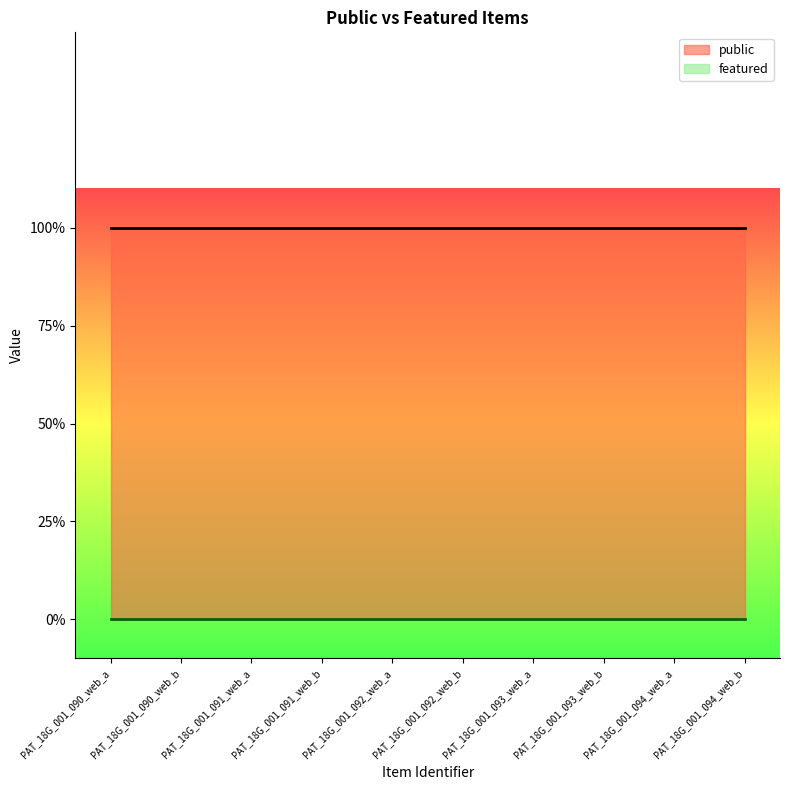

List the labels in order of public value, smallest first.

PAT_18G_001_090_web_a, PAT_18G_001_090_web_b, PAT_18G_001_091_web_a, PAT_18G_001_091_web_b, PAT_18G_001_092_web_a, PAT_18G_001_092_web_b, PAT_18G_001_093_web_a, PAT_18G_001_093_web_b, PAT_18G_001_094_web_a, PAT_18G_001_094_web_b